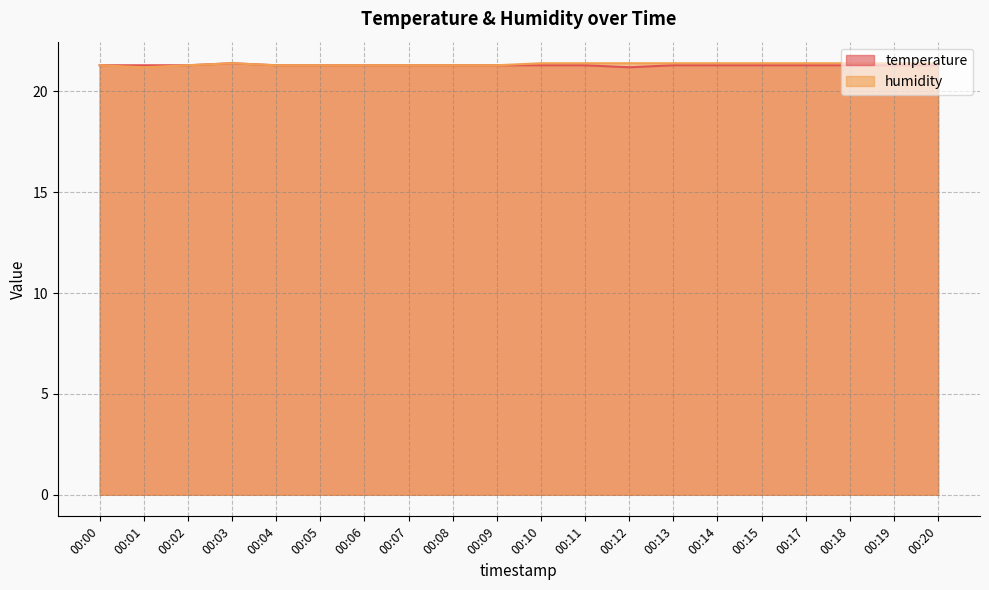

At which category is the sum across all series the highest?

00:03